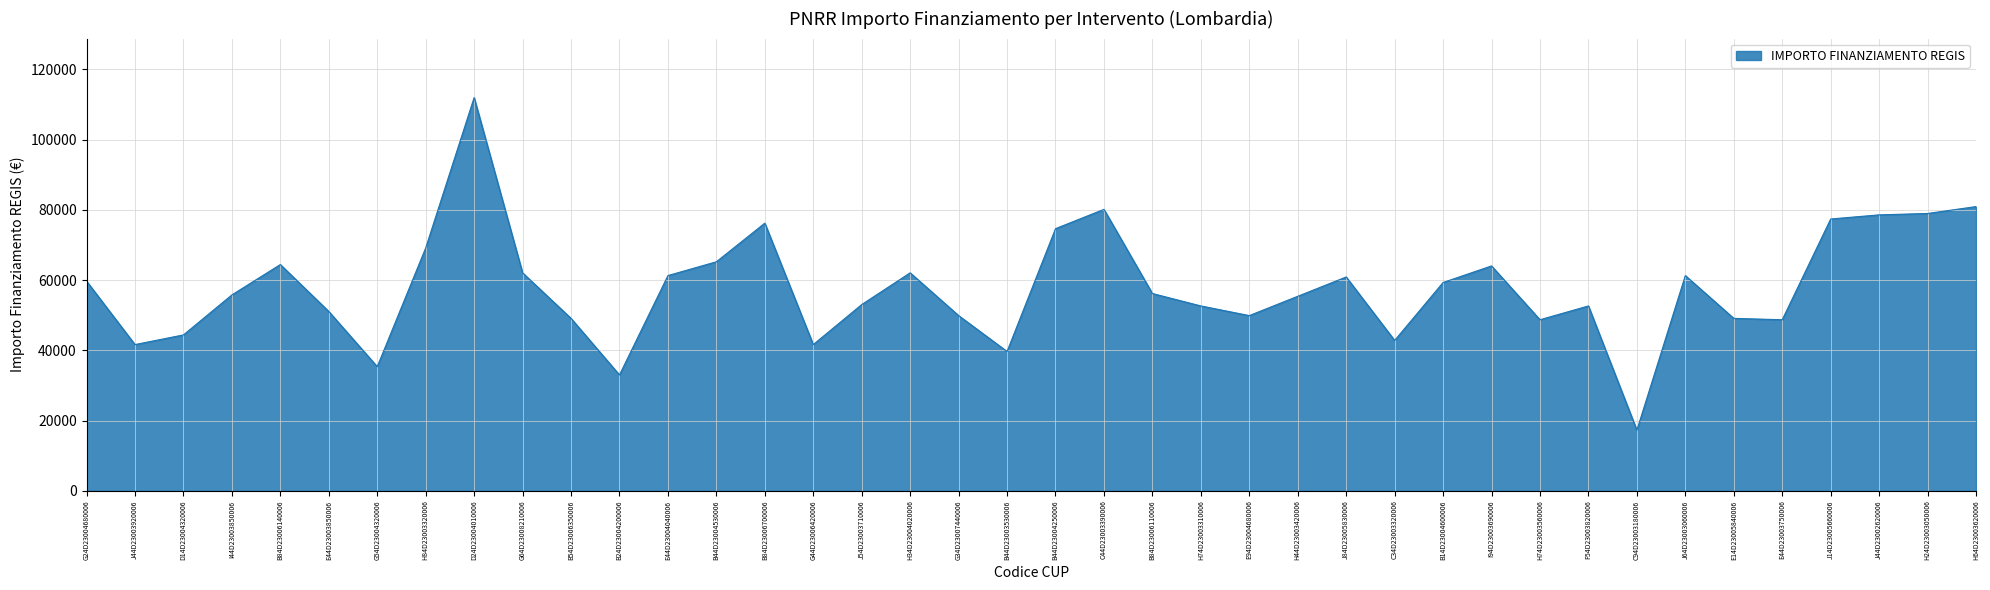

Is it true that the value at B14D23004600006 is 59313.4?

True